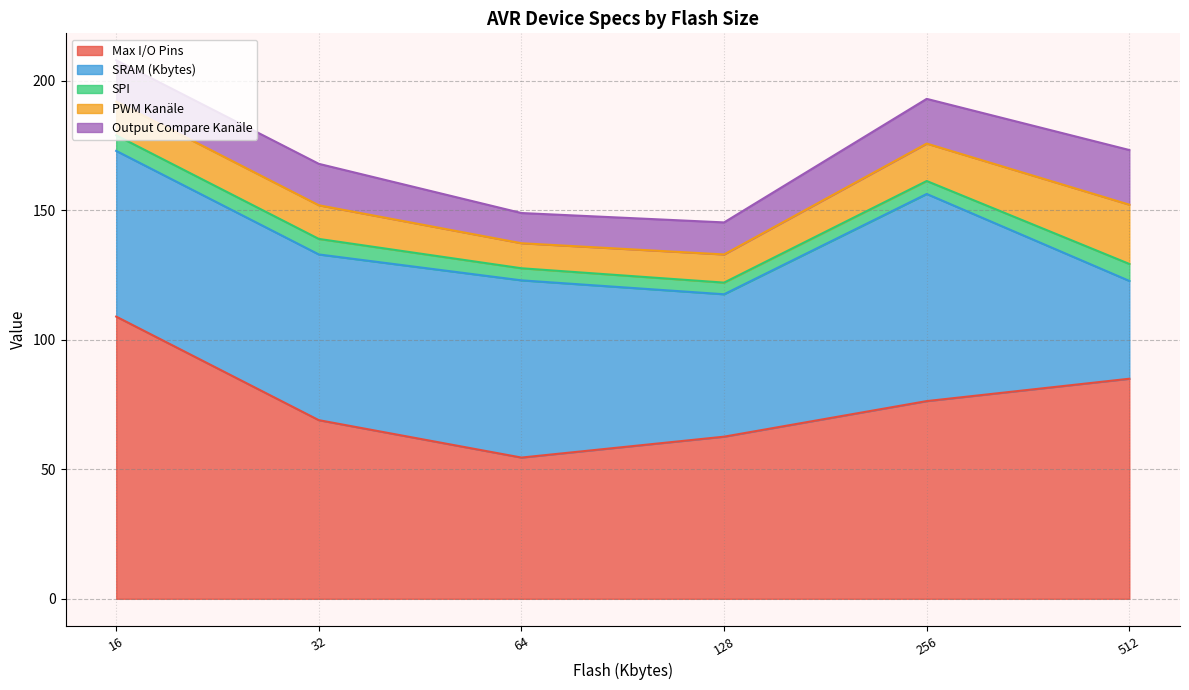

What are all the series names shown in the legend?

Max I/O Pins, SRAM (Kbytes), SPI, PWM Kanäle, Output Compare Kanäle